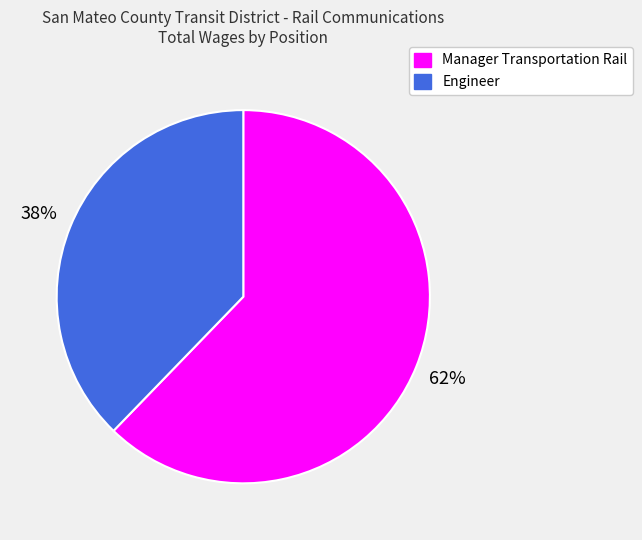

Rank the categories by value from lowest to highest.

Engineer, Manager Transportation Rail